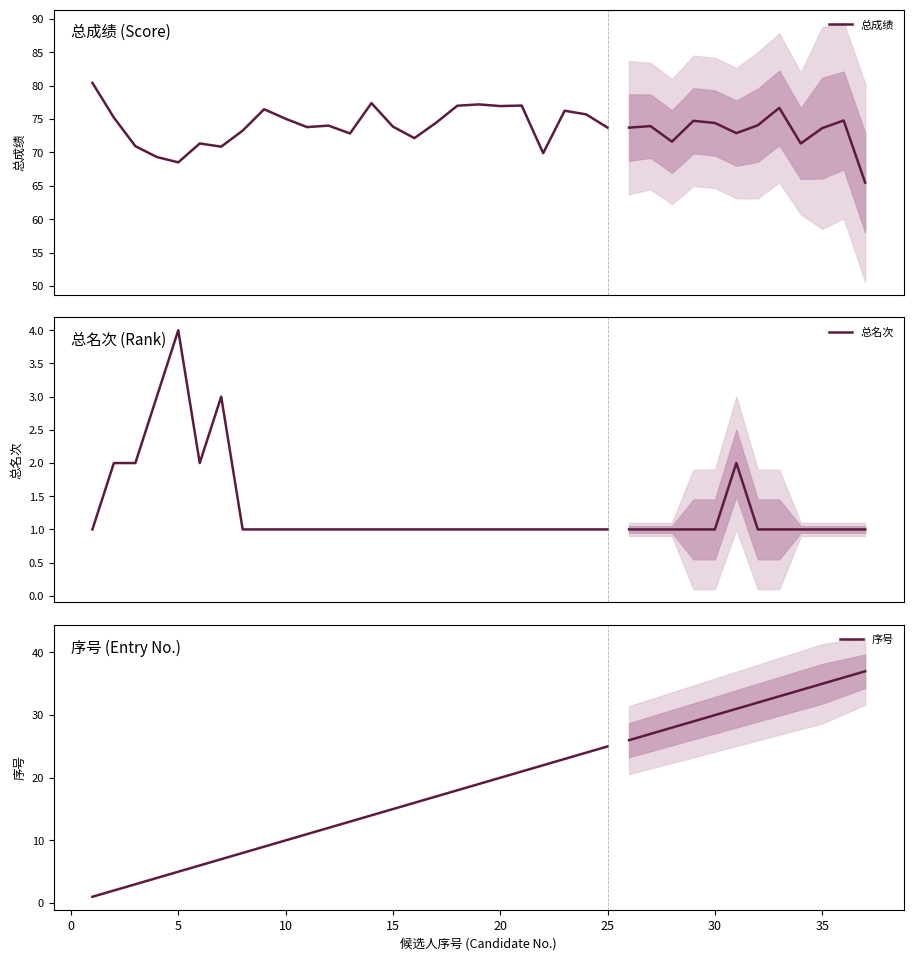

How many series are shown in this chart?

3